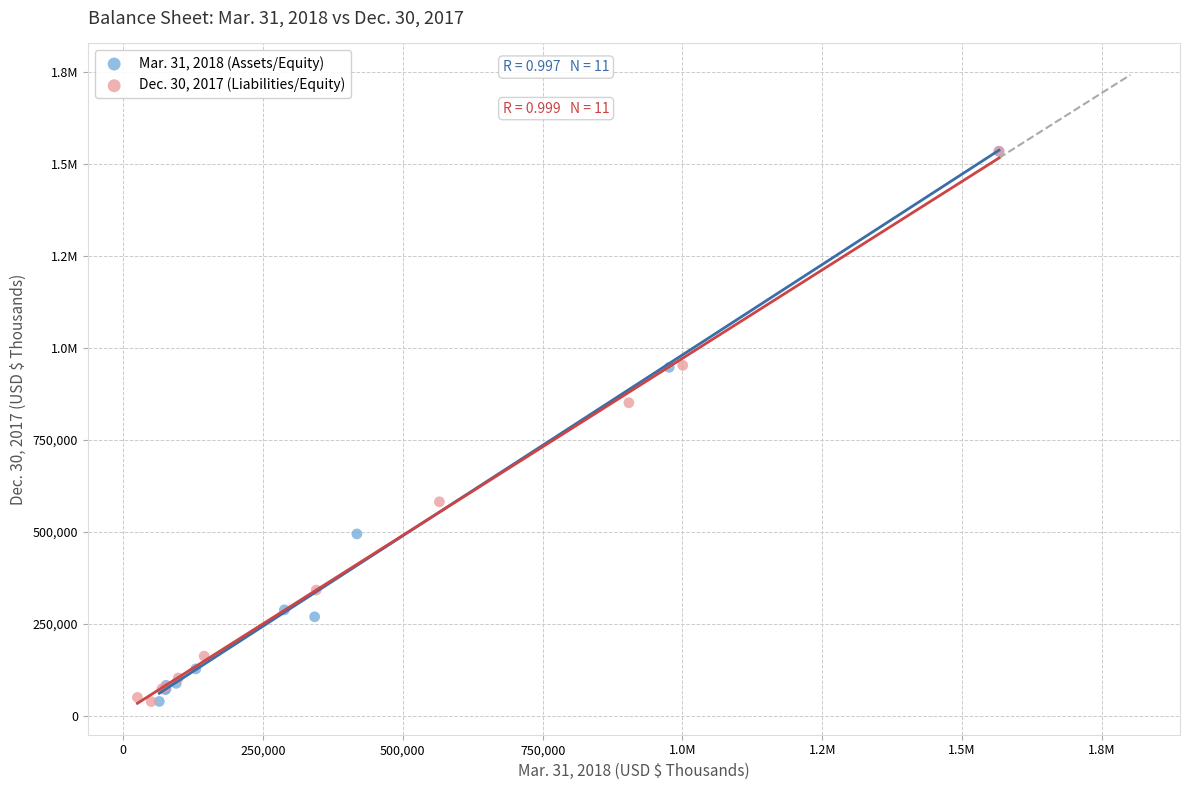

What are all the series names shown in the legend?

Mar. 31, 2018 (Assets/Equity), Dec. 30, 2017 (Liabilities/Equity)